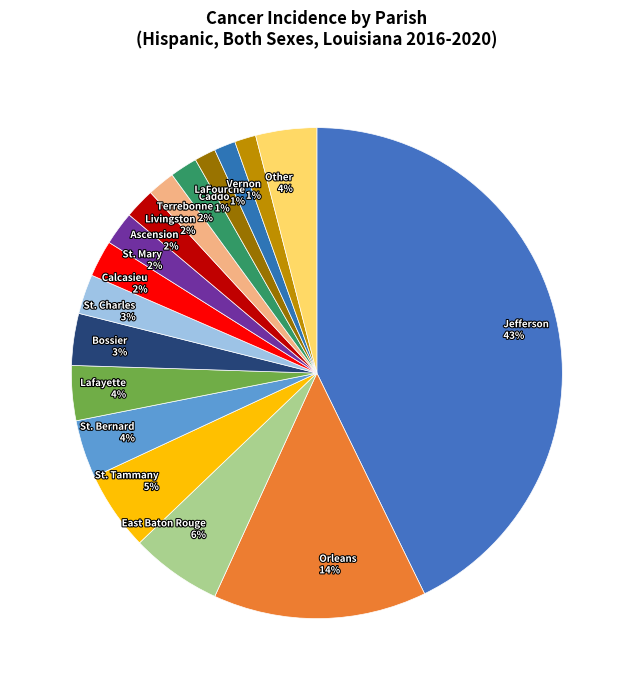

Between Terrebonne and St. Tammany, which is larger?

St. Tammany